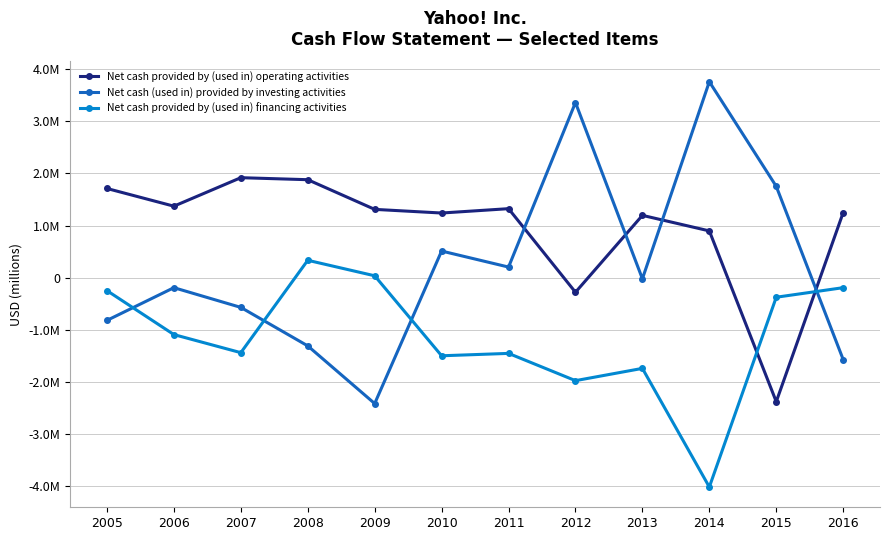

In Net cash provided by (used in) financing activities, how many points are higher than both neighbors (excluding endpoints)?

3